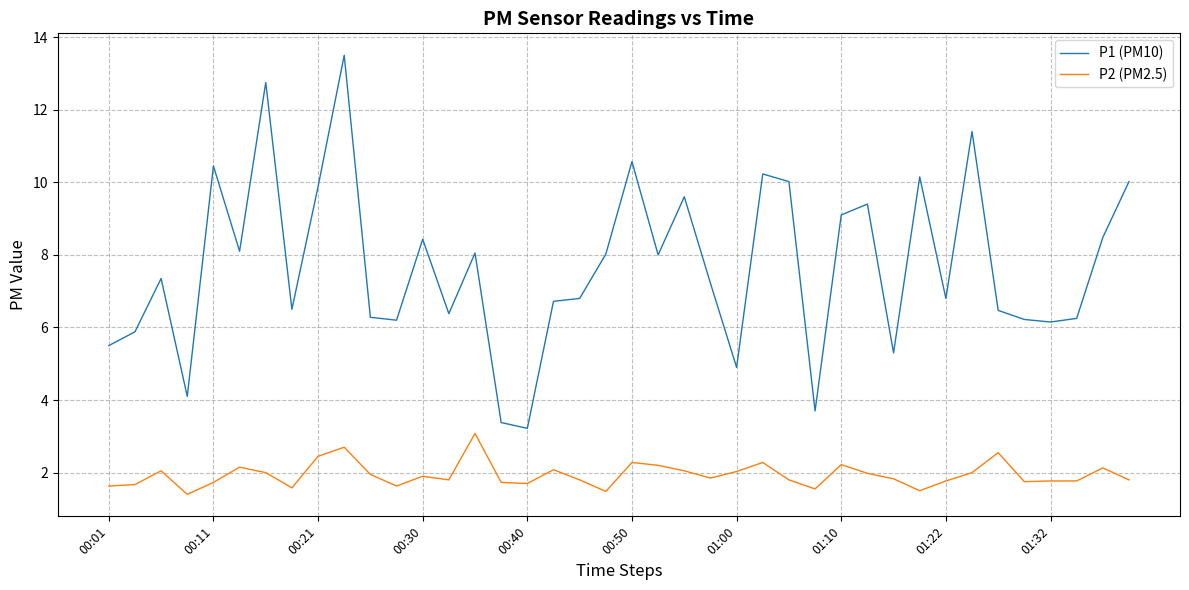

What is the difference between the maximum and minimum values in the P2 (PM2.5) series?

1.7